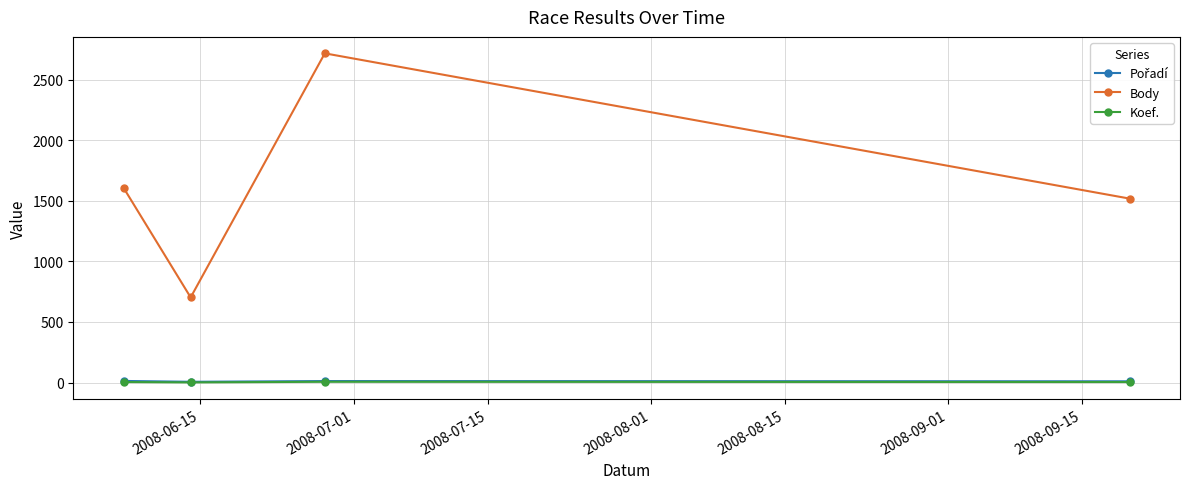

Which series has the largest range (max minus min)?

Body